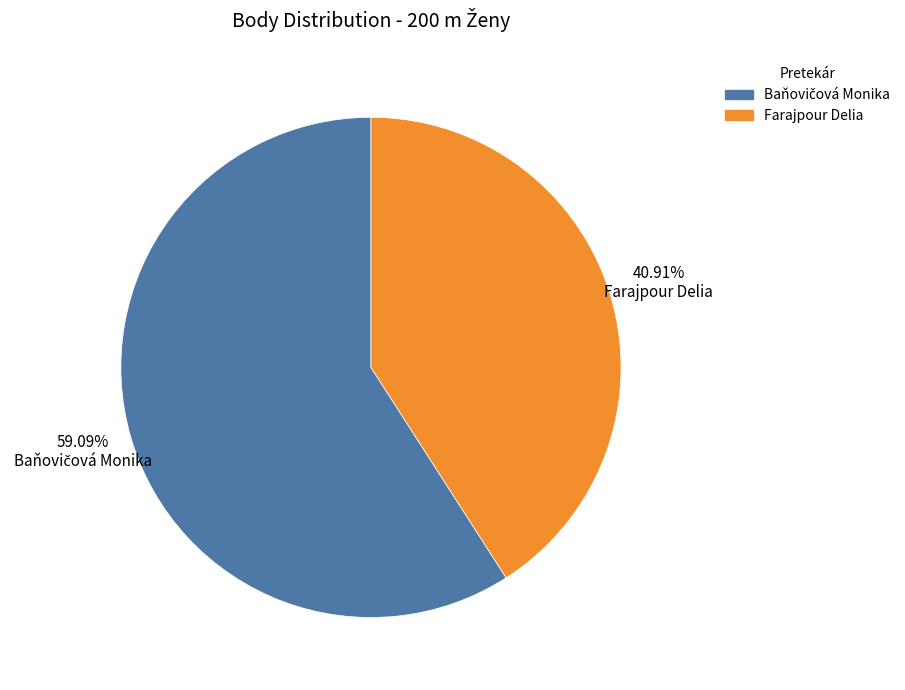

What percentage is the Farajpour Delia slice, to the nearest percent?

41%